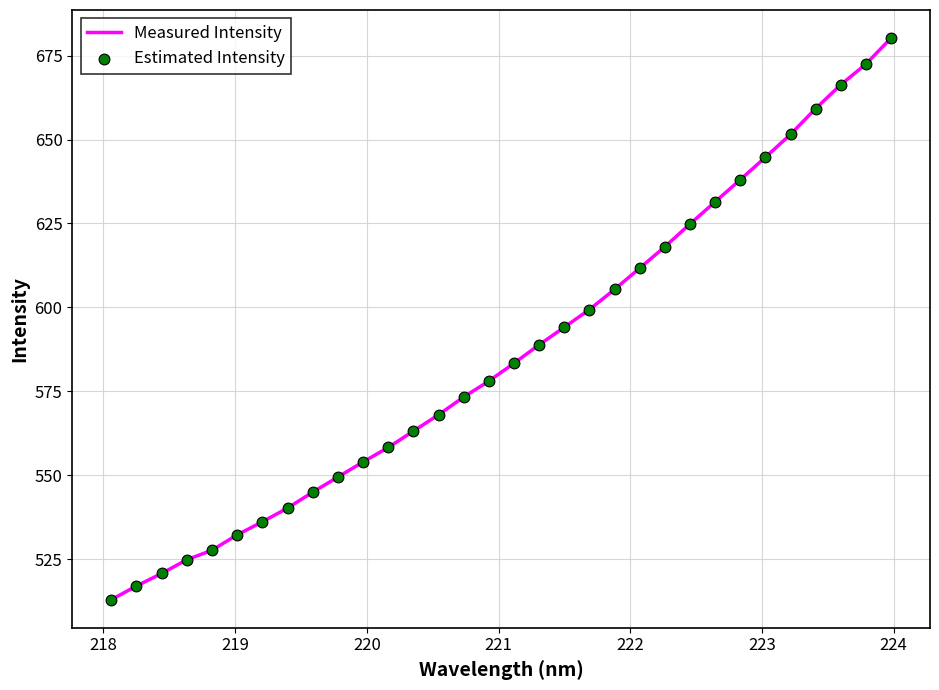

What is the greatest value displayed?

680.3